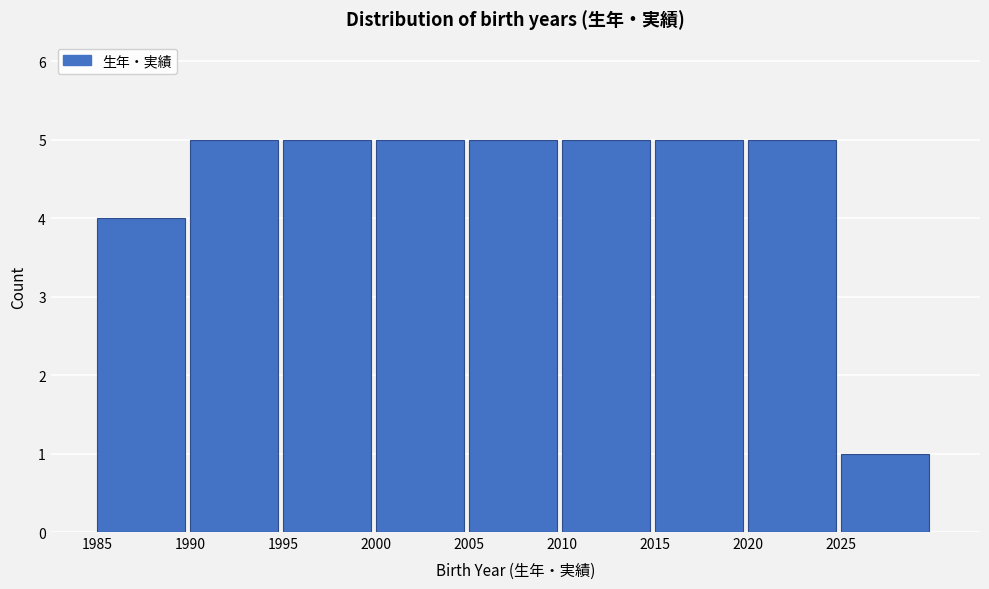

Reading left to right, transcribe this chart: for each bar, give the range it covers on the x-axis and its height. The values are not printed on the chart, so give them approximately, as read against the axis.

1985 to 1990: 4
1990 to 1995: 5
1995 to 2000: 5
2000 to 2005: 5
2005 to 2010: 5
2010 to 2015: 5
2015 to 2020: 5
2020 to 2025: 5
2025 to 2030: 1